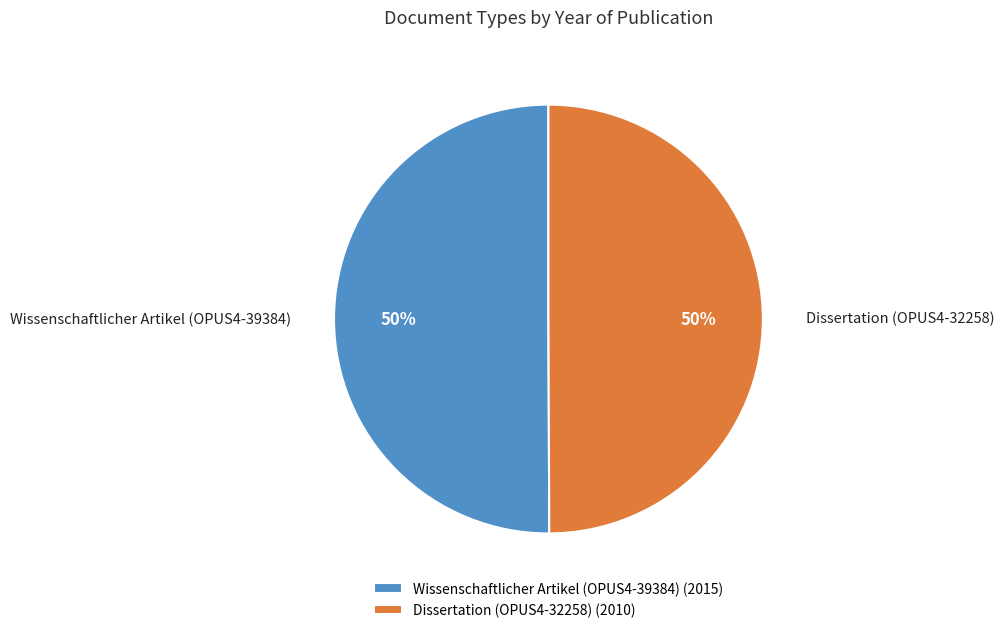

Is the sum of Wissenschaftlicher Artikel (OPUS4-39384) and Dissertation (OPUS4-32258) greater than half?

Yes